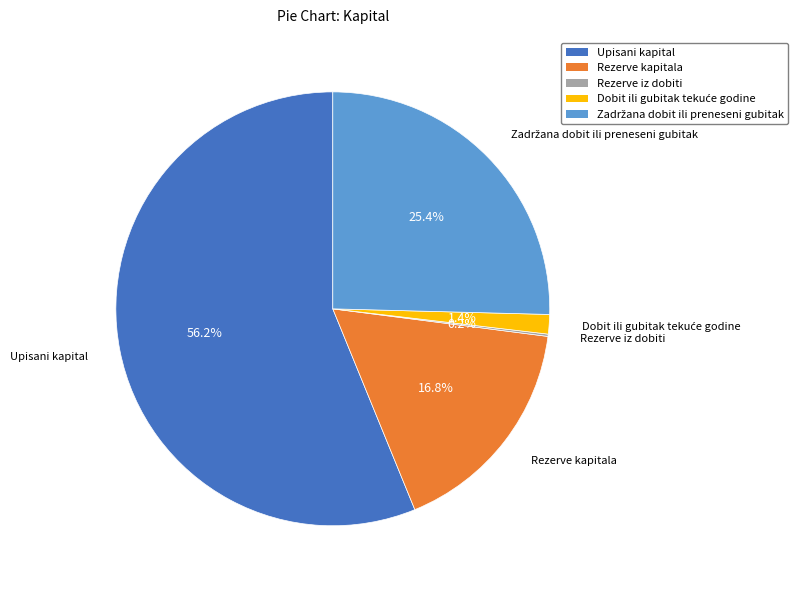

Which has a higher value, Upisani kapital or Rezerve kapitala?

Upisani kapital